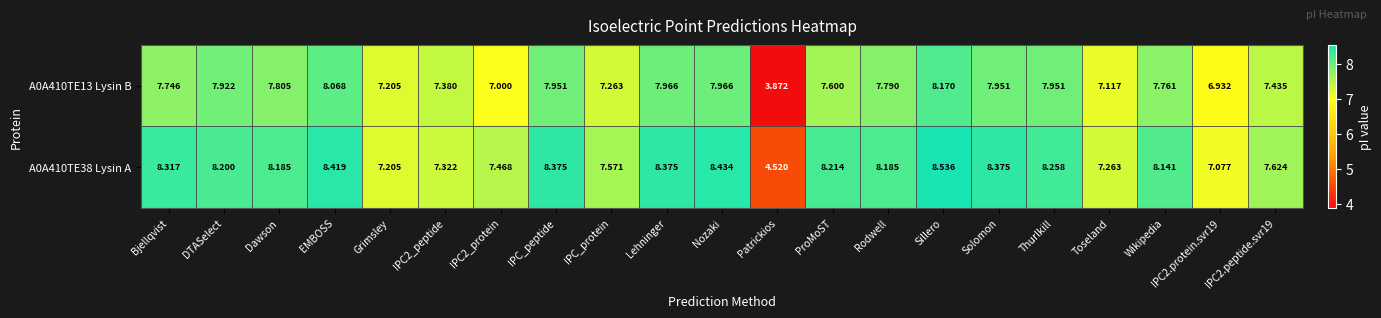

Which category has the highest value in the A0A410TE38 Lysin A series?

Sillero